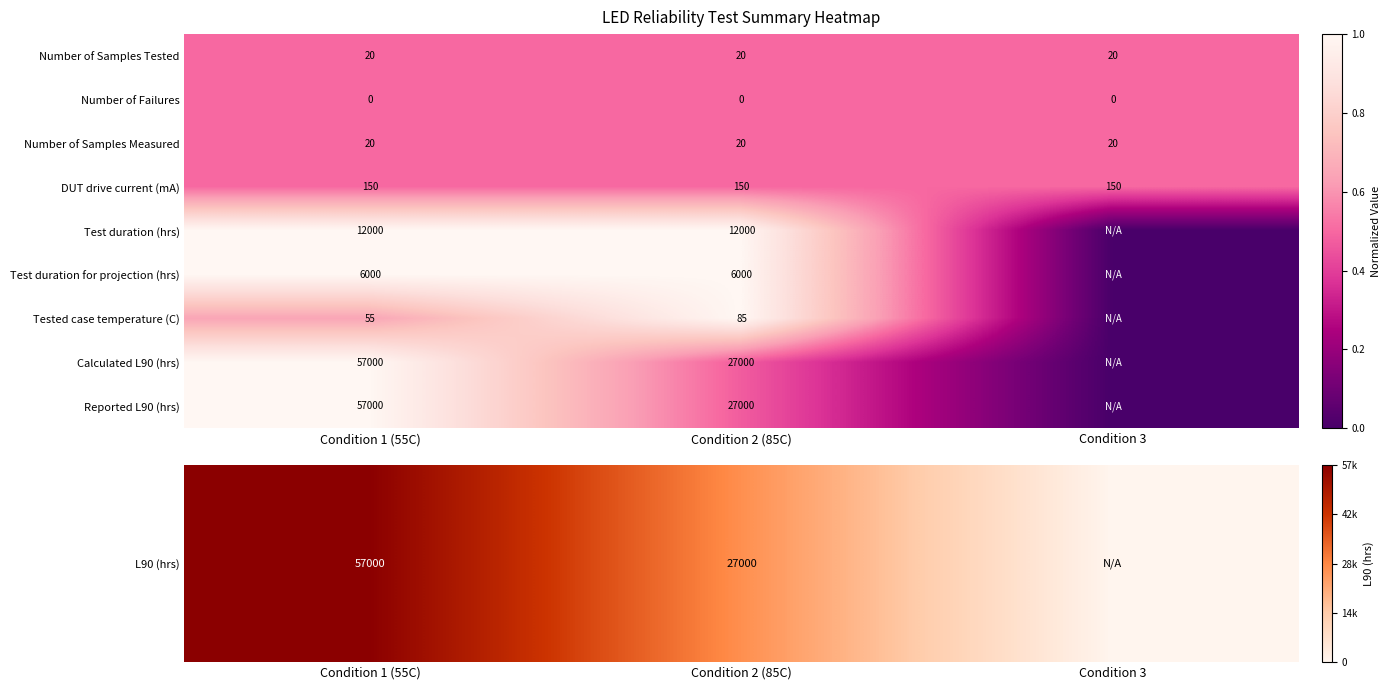

How many distinct data groups are displayed?

9